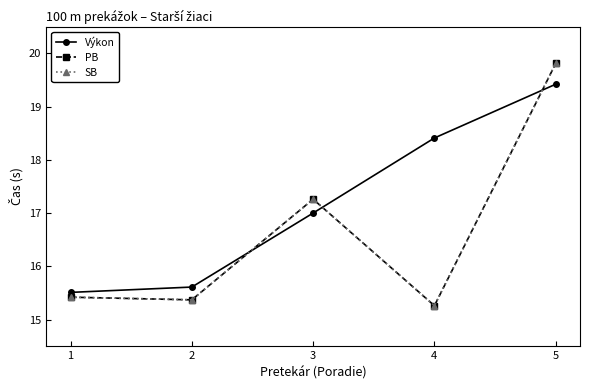

What is the sum of all PB values?

83.1